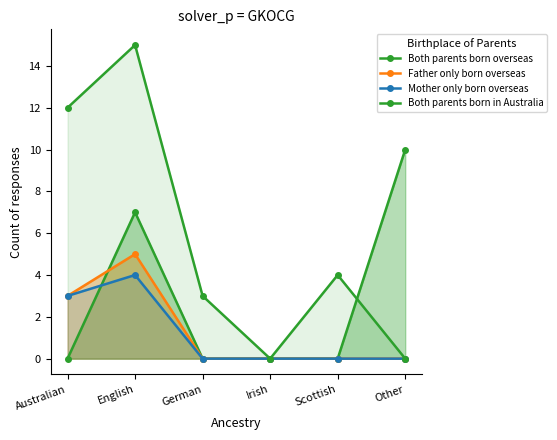

How many values in Father only born overseas are above zero?

2